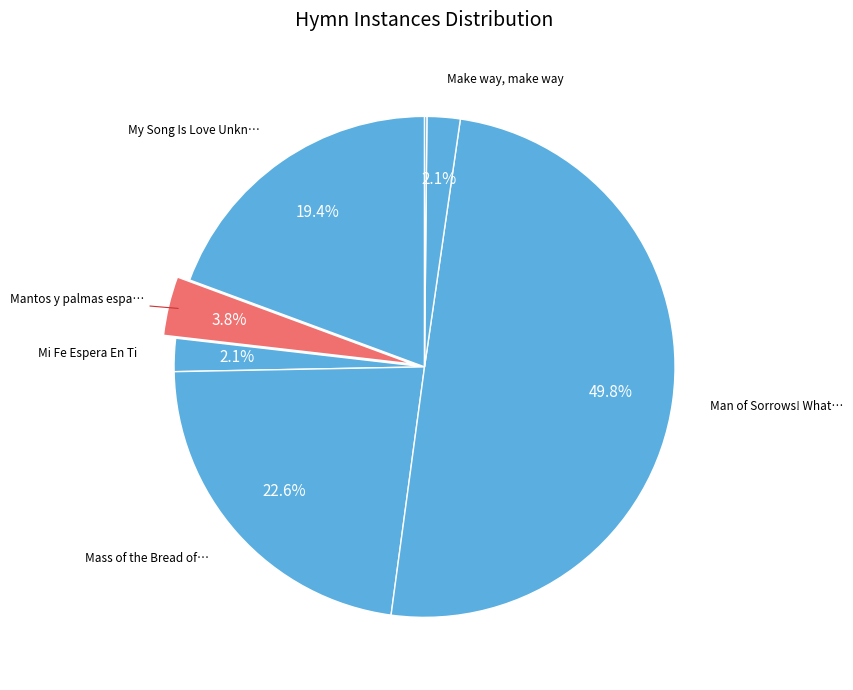

How many segments does this pie chart have?

7